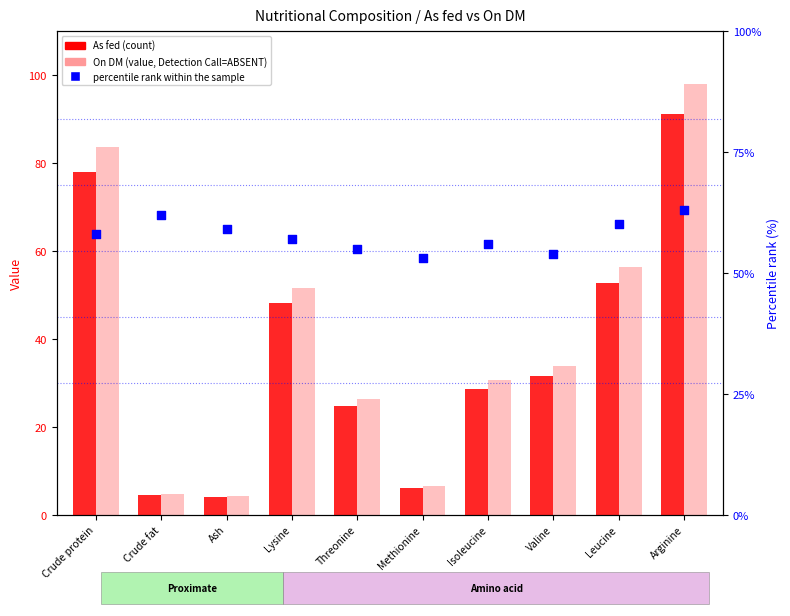

Is the value of As fed (count) at Isoleucine greater than the value of On DM (value, Detection Call=ABSENT) at Valine?

No